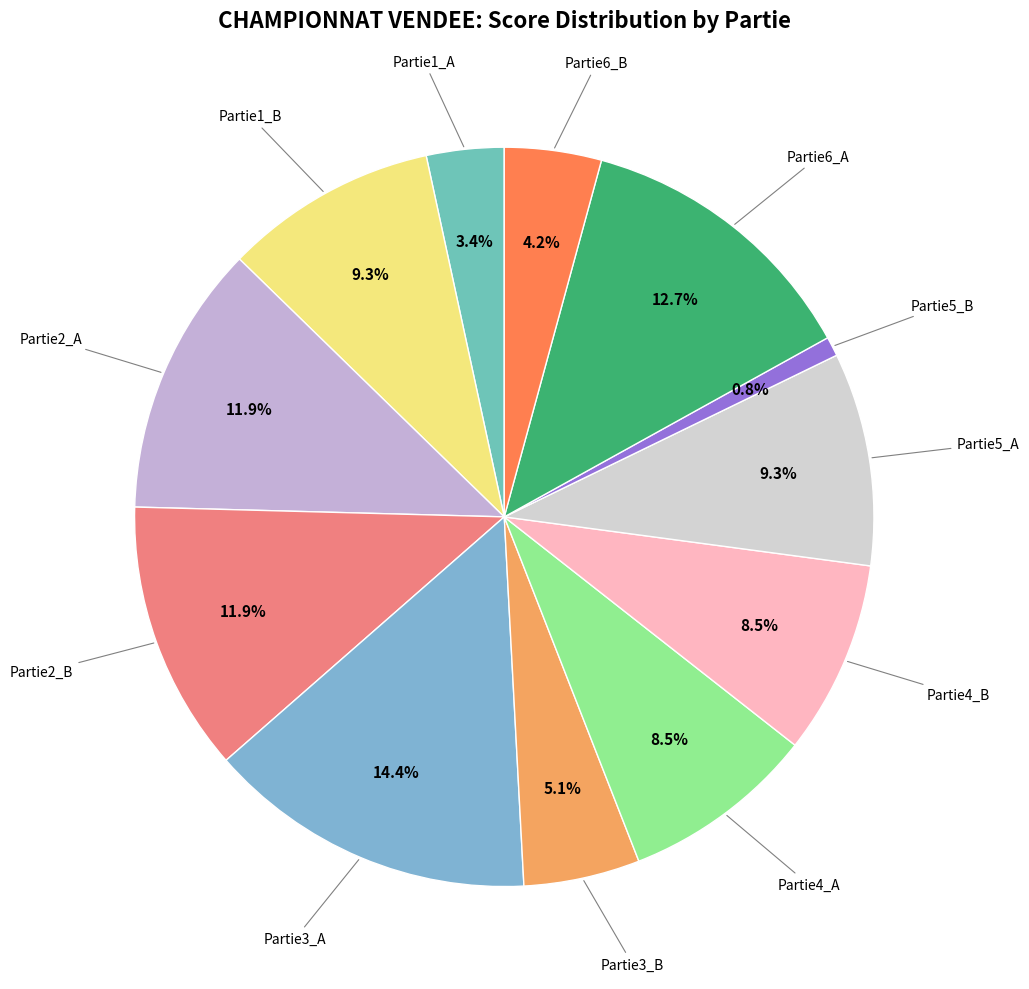

How many slices are in this pie chart?

12